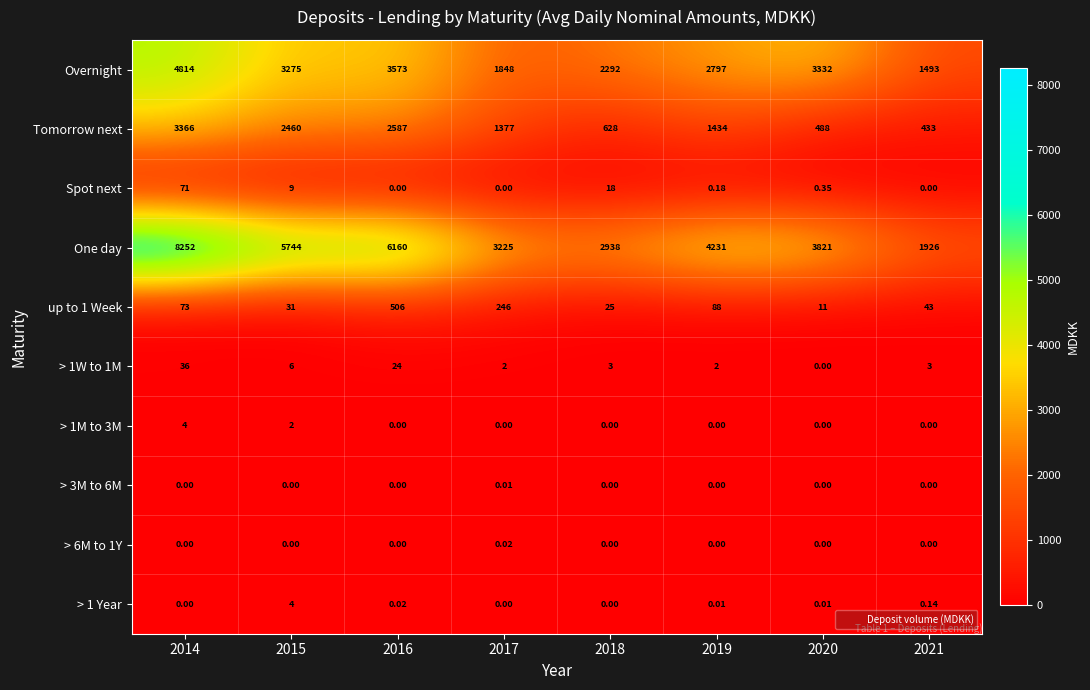

Between 2014 and 2021, which series saw the biggest shift?

One day